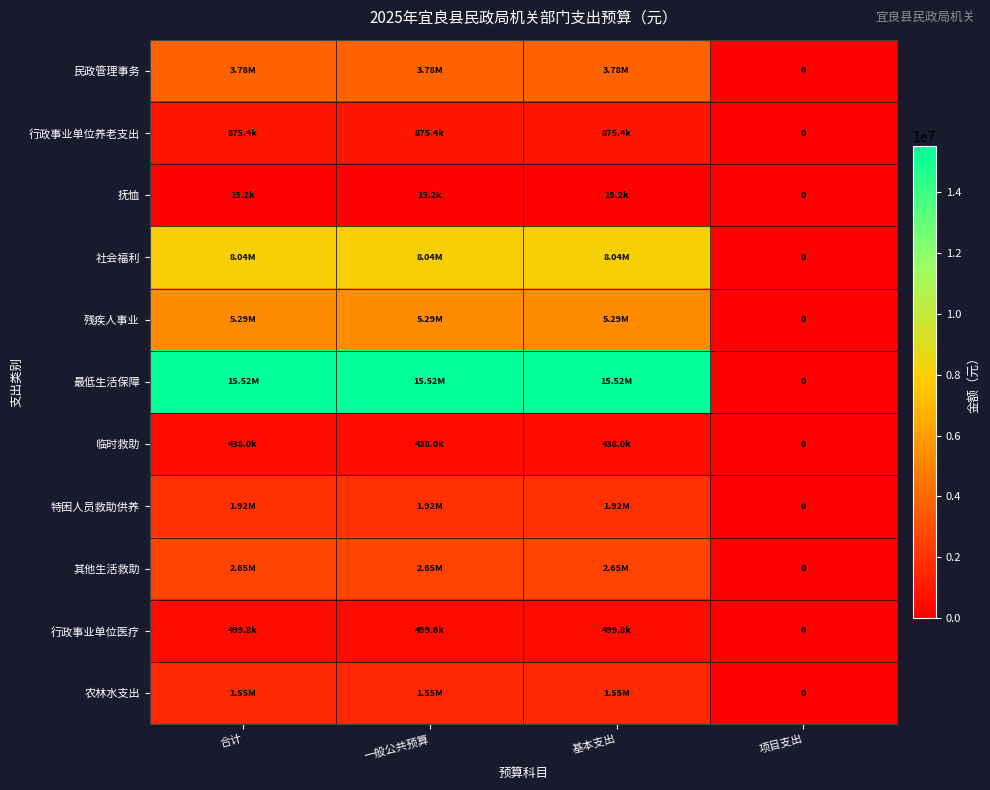

At which category is the sum across all series the highest?

合计